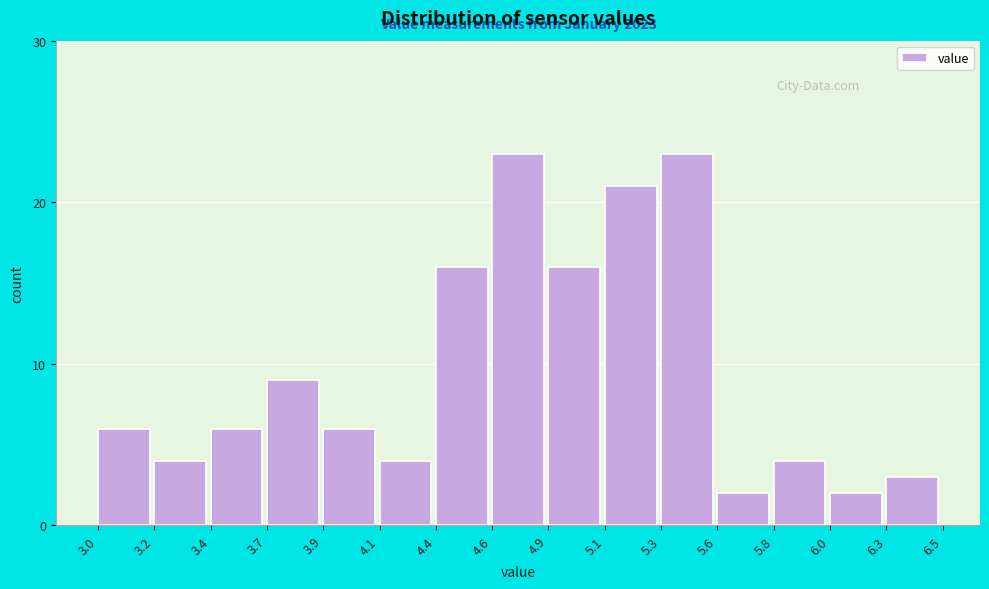

Reading left to right, transcribe all the data shown in this chart.

3.0=6	3.2=4	3.4=6	3.7=9	3.9=6	4.1=4	4.4=16	4.6=23	4.9=16	5.1=21	5.3=23	5.6=2	5.8=4	6.0=2	6.3=3